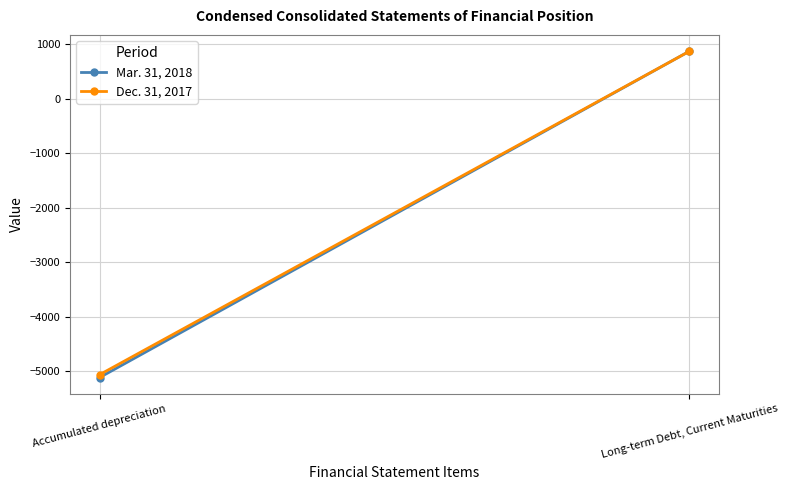

How many categories are shown in the chart?

2